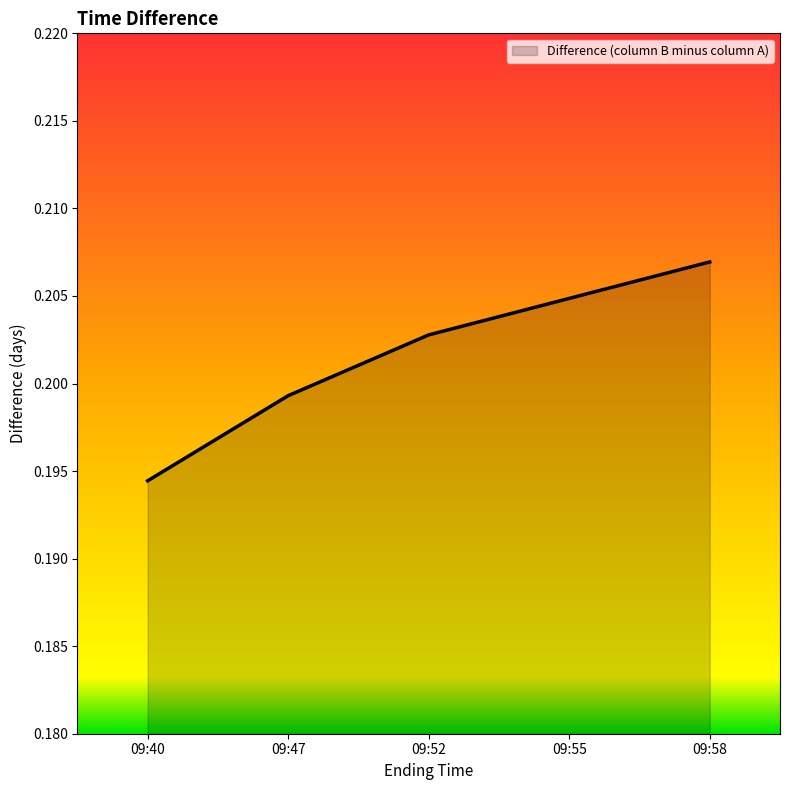

Rank the categories by value from highest to lowest.

09:58, 09:55, 09:52, 09:47, 09:40